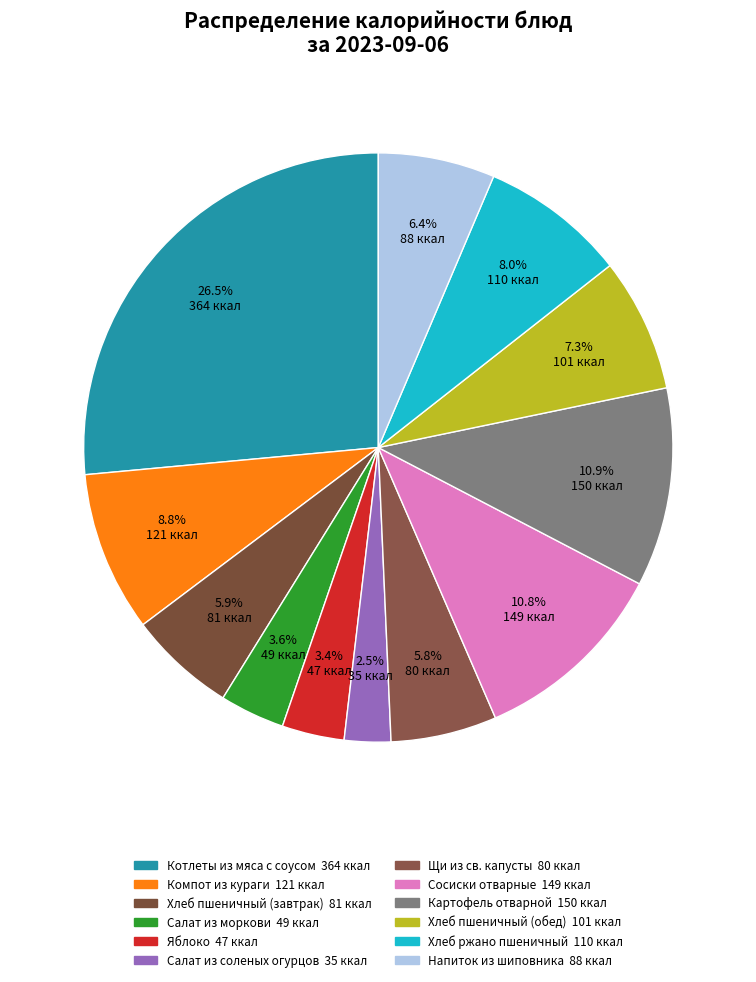

Combined, do Котлеты из мяса с соусом and Хлеб ржано пшеничный account for over 50%?

No